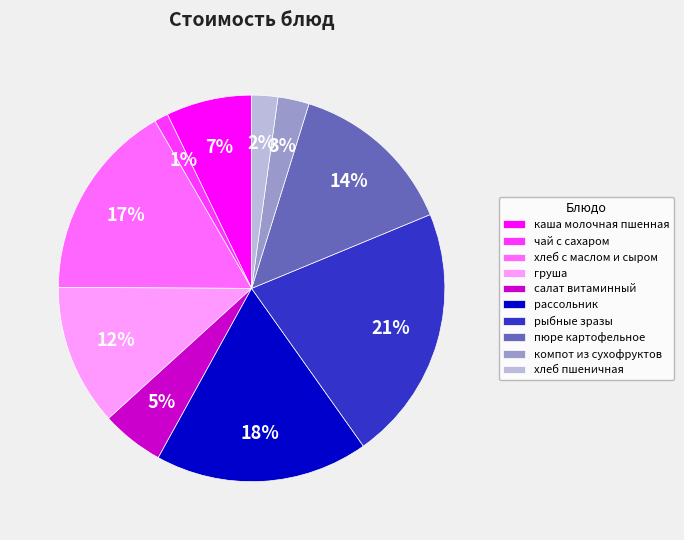

The груша slice represents 12% of the pie. True or false?

True